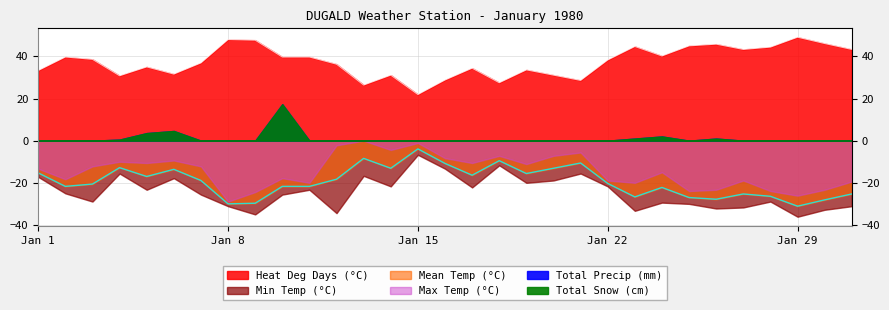

What is the average value of the Min Temp (°C) series?

-24.4